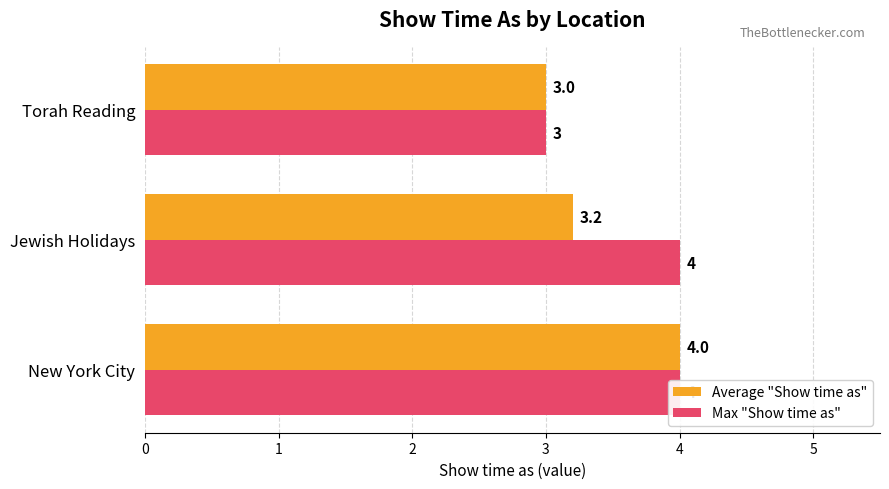

At New York City, list the series in order from largest to smallest.

Average "Show time as", Max "Show time as"